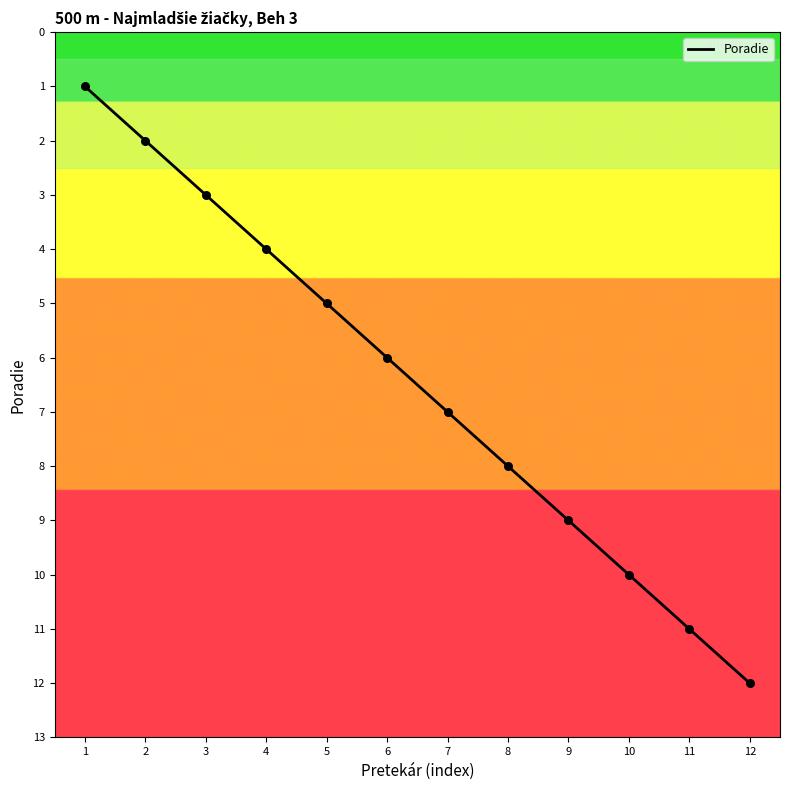

What is the change in value from 2 to 11?

+9